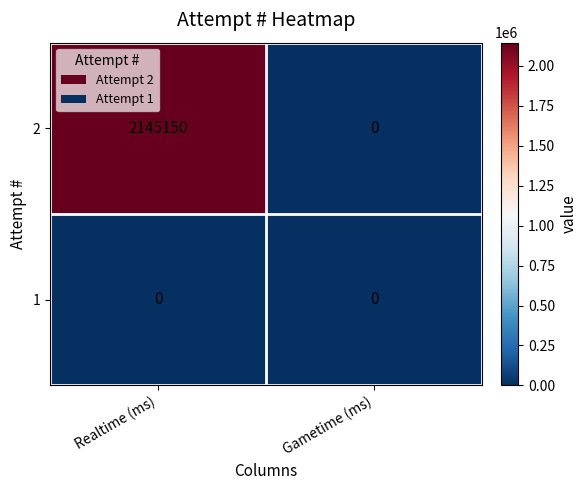

At how many categories does at least one series exceed 789395?

1